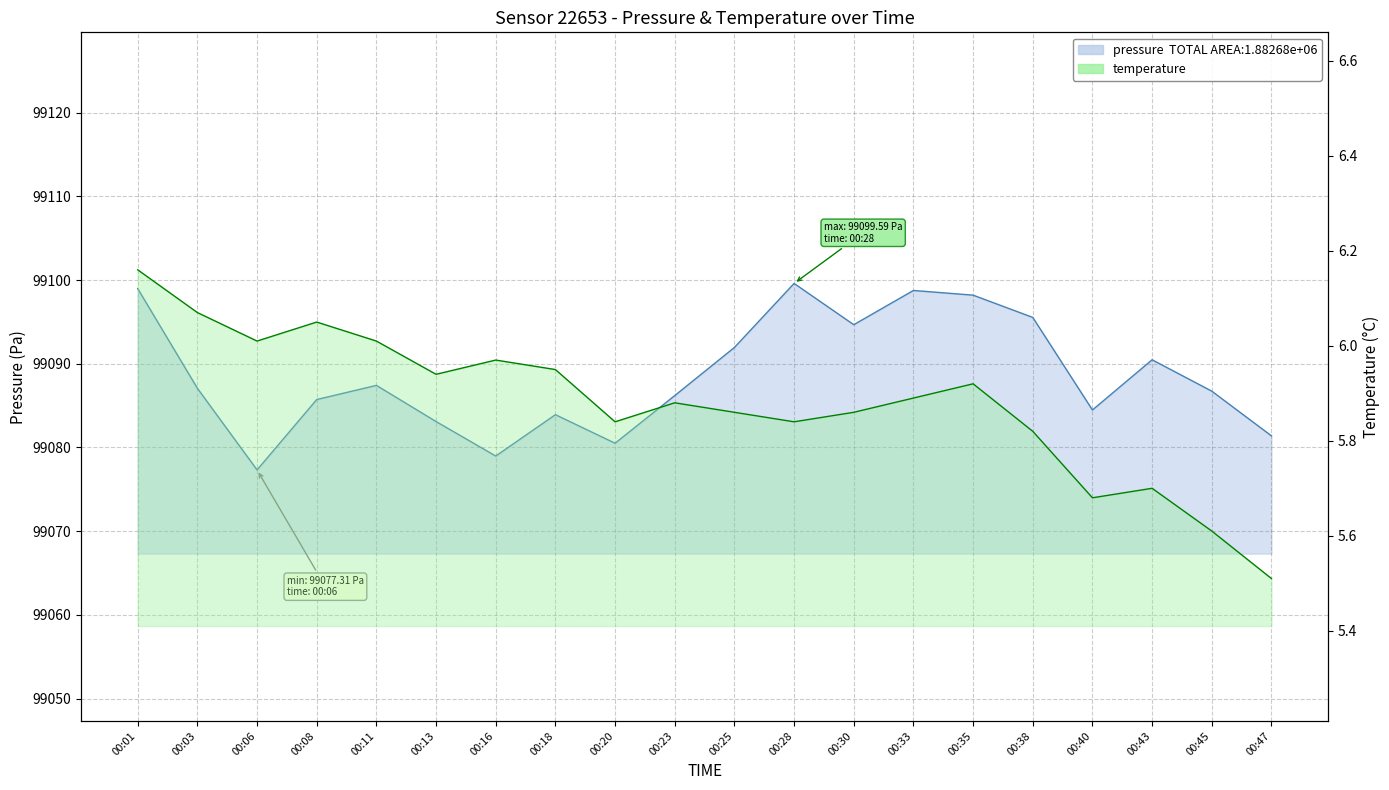

What is the value of the pressure point at the 5th from the left?

99087.4